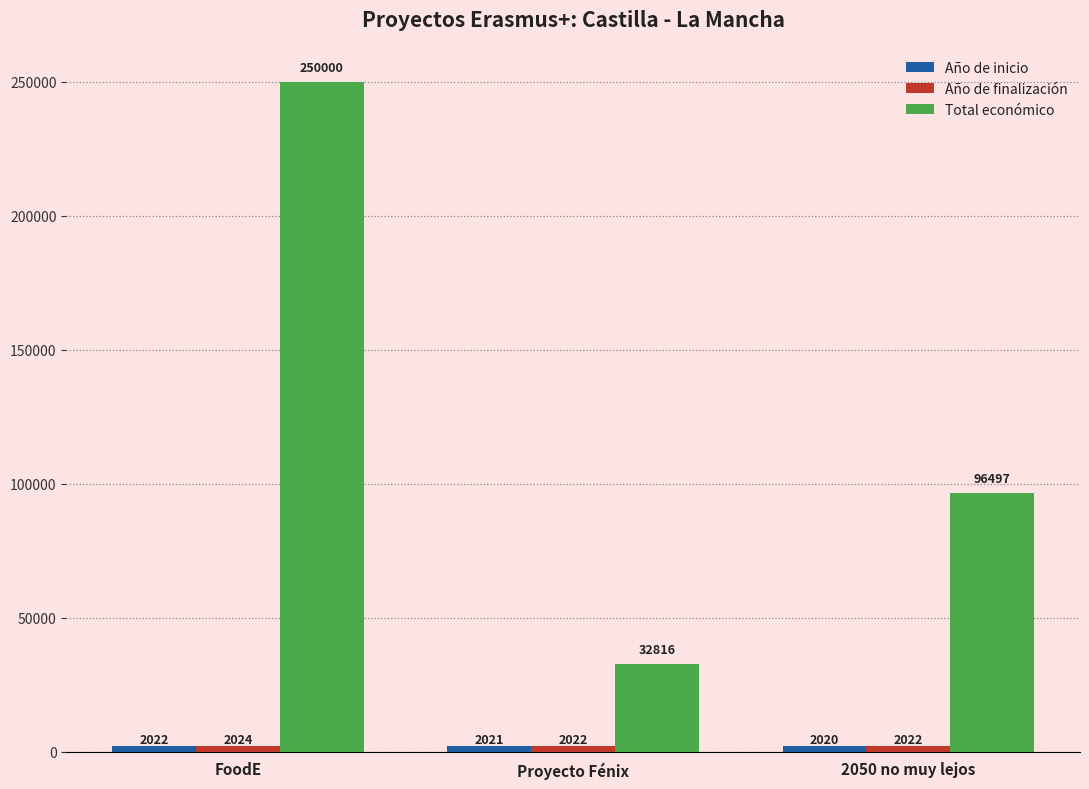

What is the difference between the Total económico values at 2050 no muy lejos and FoodE?

153503